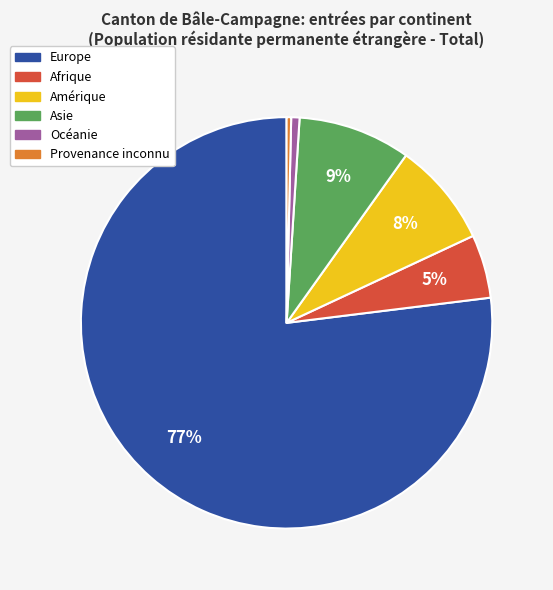

Is the sum of Amérique and Océanie greater than half?

No